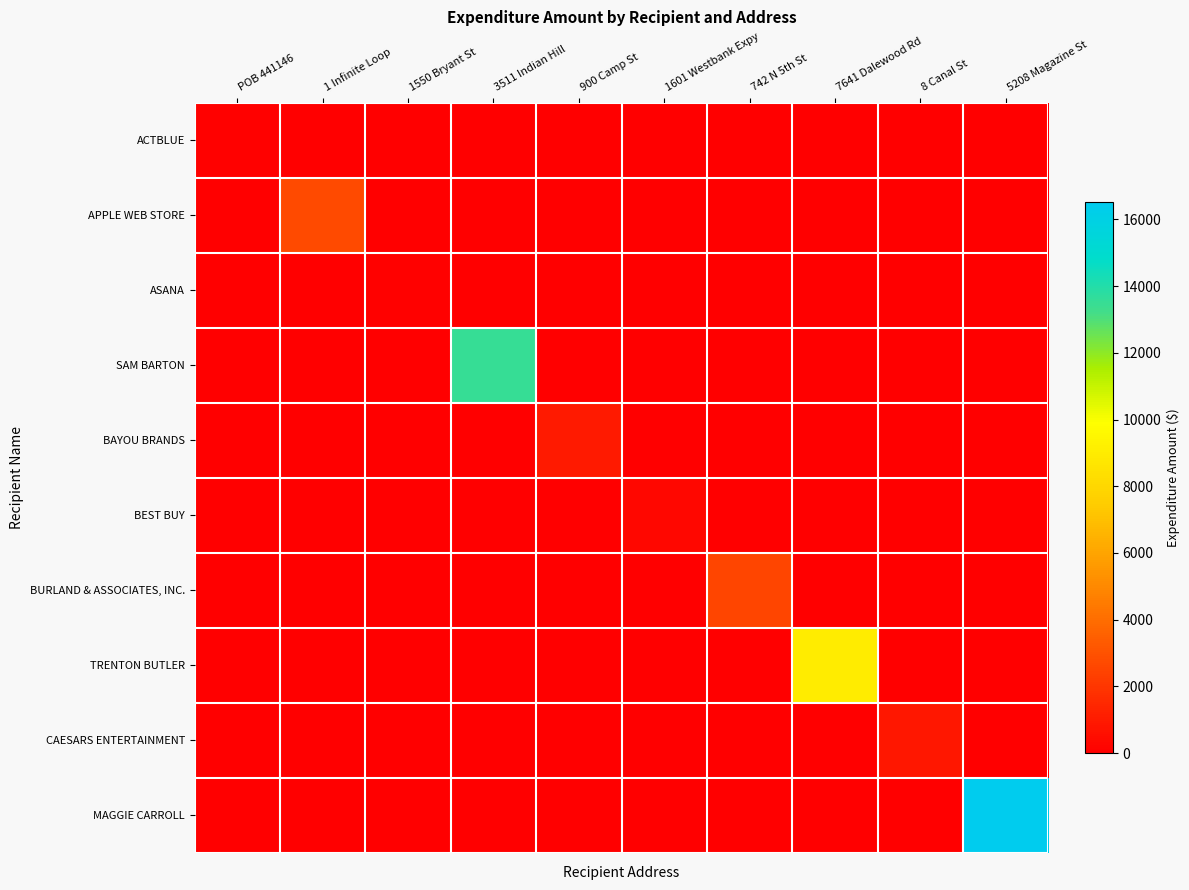

Reading right to left, list all the values displayed in this chart.

ACTBLUE: 5208 Magazine St=0.0	8 Canal St=0.0	7641 Dalewood Rd=0.0	742 N 5th St=0.0	1601 Westbank Expy=0.0	900 Camp St=0.0	3511 Indian Hill=0.0	1550 Bryant St=0.0	1 Infinite Loop=0.0	POB 441146=76.9
APPLE WEB STORE: 5208 Magazine St=0.0	8 Canal St=0.0	7641 Dalewood Rd=0.0	742 N 5th St=0.0	1601 Westbank Expy=0.0	900 Camp St=0.0	3511 Indian Hill=0.0	1550 Bryant St=0.0	1 Infinite Loop=2710.0	POB 441146=0.0
ASANA: 5208 Magazine St=0.0	8 Canal St=0.0	7641 Dalewood Rd=0.0	742 N 5th St=0.0	1601 Westbank Expy=0.0	900 Camp St=0.0	3511 Indian Hill=0.0	1550 Bryant St=75.0	1 Infinite Loop=0.0	POB 441146=0.0
SAM BARTON: 5208 Magazine St=0.0	8 Canal St=0.0	7641 Dalewood Rd=0.0	742 N 5th St=0.0	1601 Westbank Expy=0.0	900 Camp St=0.0	3511 Indian Hill=13508.0	1550 Bryant St=0.0	1 Infinite Loop=0.0	POB 441146=0.0
BAYOU BRANDS: 5208 Magazine St=0.0	8 Canal St=0.0	7641 Dalewood Rd=0.0	742 N 5th St=0.0	1601 Westbank Expy=0.0	900 Camp St=1000.0	3511 Indian Hill=0.0	1550 Bryant St=0.0	1 Infinite Loop=0.0	POB 441146=0.0
BEST BUY: 5208 Magazine St=0.0	8 Canal St=0.0	7641 Dalewood Rd=0.0	742 N 5th St=0.0	1601 Westbank Expy=291.1	900 Camp St=0.0	3511 Indian Hill=0.0	1550 Bryant St=0.0	1 Infinite Loop=0.0	POB 441146=0.0
BURLAND & ASSOCIATES, INC.: 5208 Magazine St=0.0	8 Canal St=0.0	7641 Dalewood Rd=0.0	742 N 5th St=2562.0	1601 Westbank Expy=0.0	900 Camp St=0.0	3511 Indian Hill=0.0	1550 Bryant St=0.0	1 Infinite Loop=0.0	POB 441146=0.0
TRENTON BUTLER: 5208 Magazine St=0.0	8 Canal St=0.0	7641 Dalewood Rd=9008.0	742 N 5th St=0.0	1601 Westbank Expy=0.0	900 Camp St=0.0	3511 Indian Hill=0.0	1550 Bryant St=0.0	1 Infinite Loop=0.0	POB 441146=0.0
CAESARS ENTERTAINMENT: 5208 Magazine St=0.0	8 Canal St=895.7	7641 Dalewood Rd=0.0	742 N 5th St=0.0	1601 Westbank Expy=0.0	900 Camp St=0.0	3511 Indian Hill=0.0	1550 Bryant St=0.0	1 Infinite Loop=0.0	POB 441146=0.0
MAGGIE CARROLL: 5208 Magazine St=16508.0	8 Canal St=0.0	7641 Dalewood Rd=0.0	742 N 5th St=0.0	1601 Westbank Expy=0.0	900 Camp St=0.0	3511 Indian Hill=0.0	1550 Bryant St=0.0	1 Infinite Loop=0.0	POB 441146=0.0